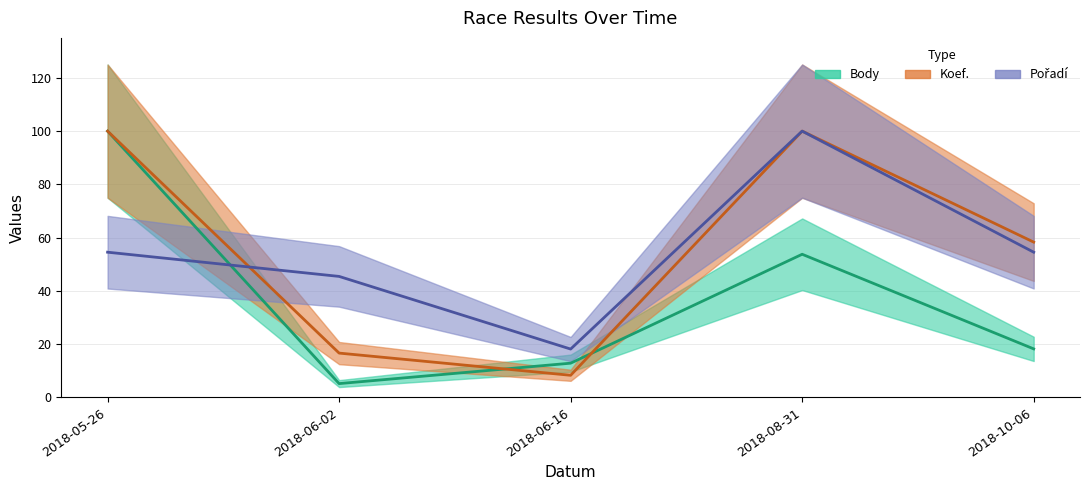

Is it true that Body equals 2.2 at 2018-06-02?

False